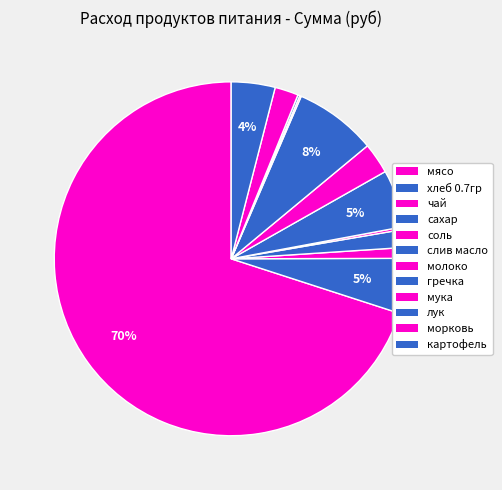

Do соль and хлеб 0.7гр together represent more than half of the pie?

No